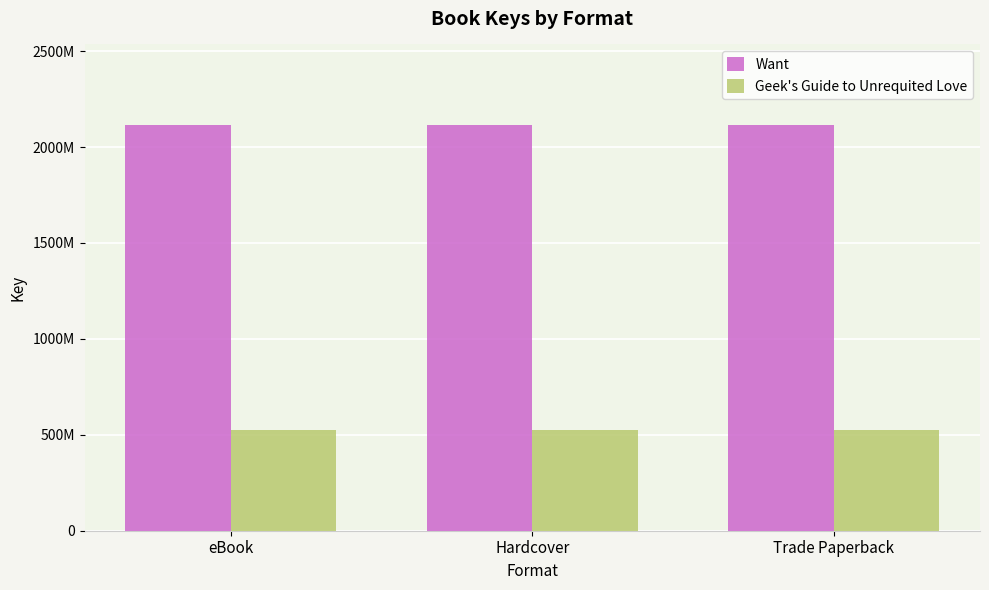

What are all the series names shown in the legend?

Want, Geek's Guide to Unrequited Love